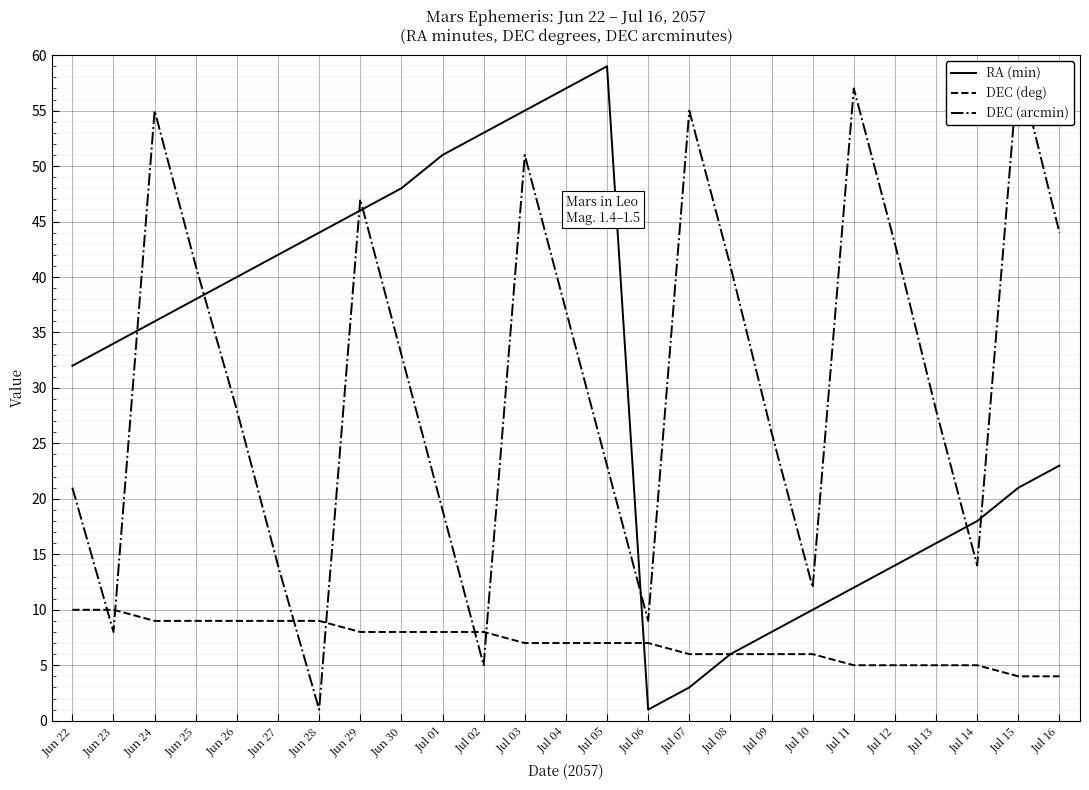

What is the greatest value displayed?

59